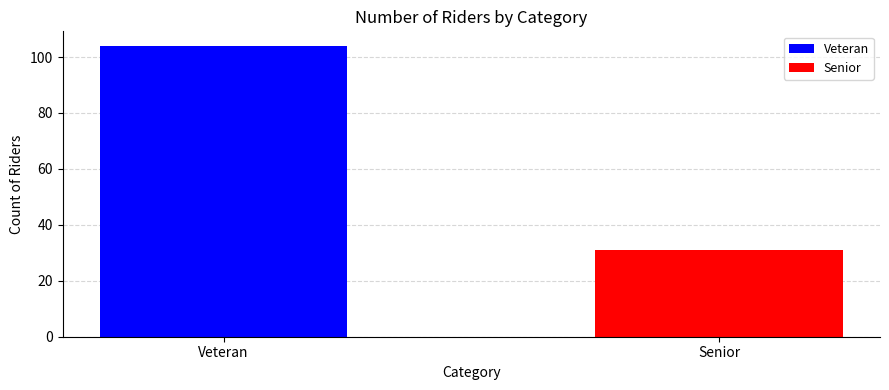

The chart shows a value of 187 at Veteran. True or false?

False